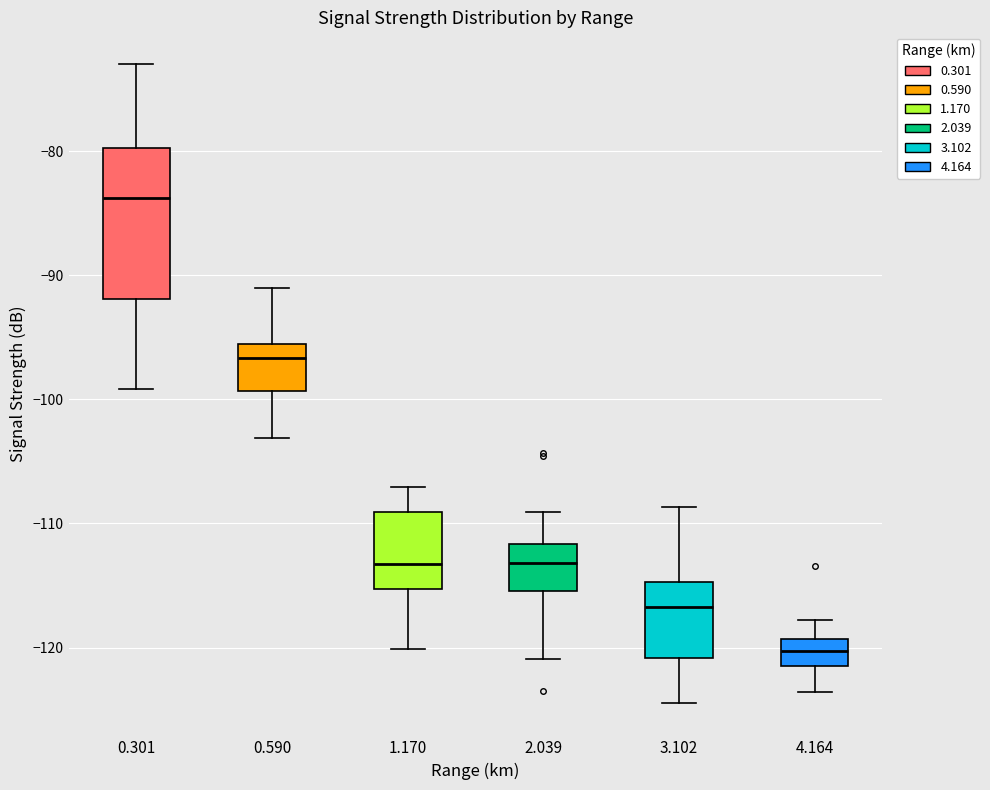

Which box is the tallest, from its lower edge to its upper edge?

0.301